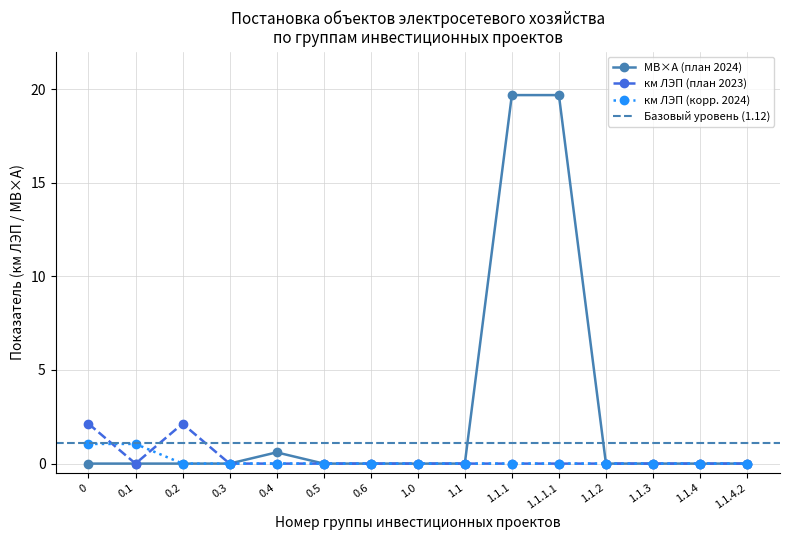

At which category does км ЛЭП (план 2023) reach its first local peak?

0.2